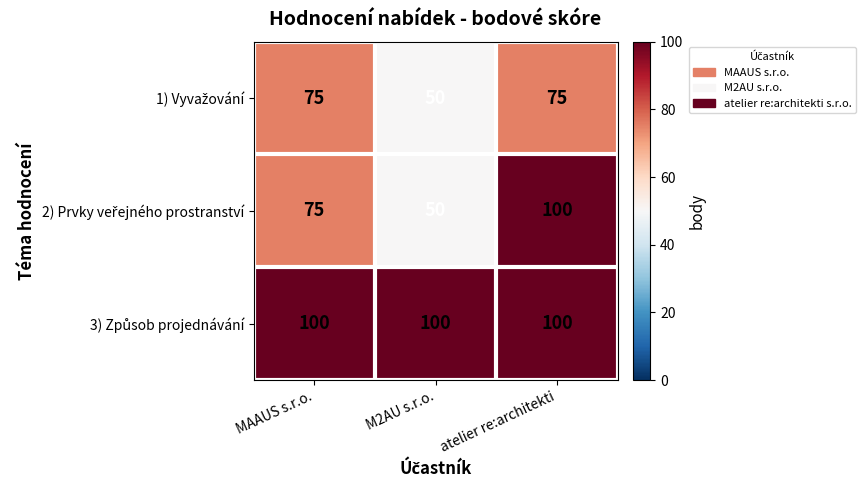

At which category does the chart reach its minimum across all series?

M2AU s.r.o.